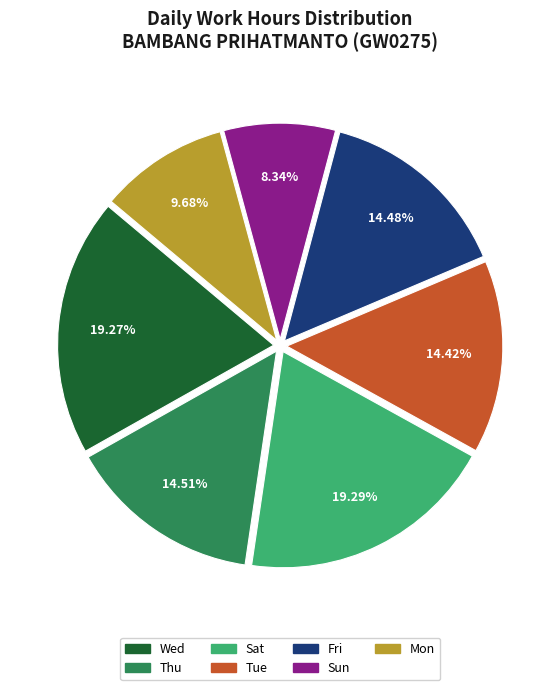

Is there a majority slice in this chart?

No